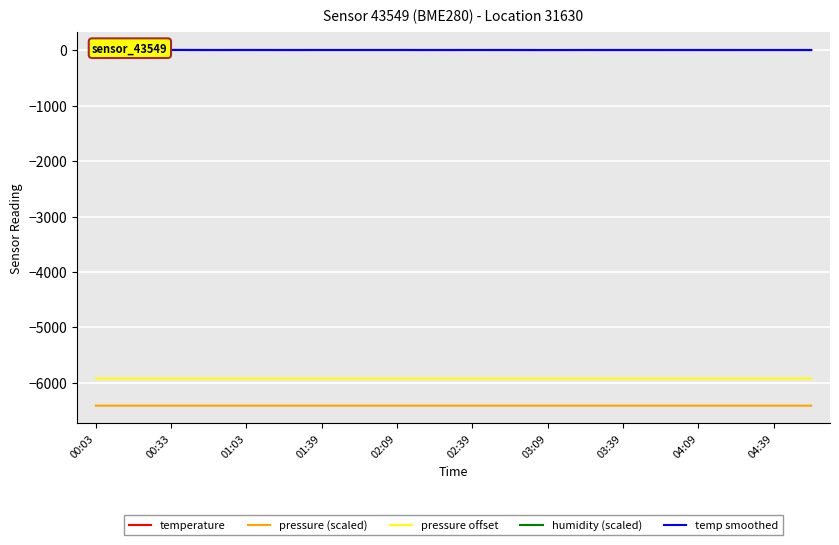

True or false: temp smoothed and pressure (scaled) cross at least once.

False